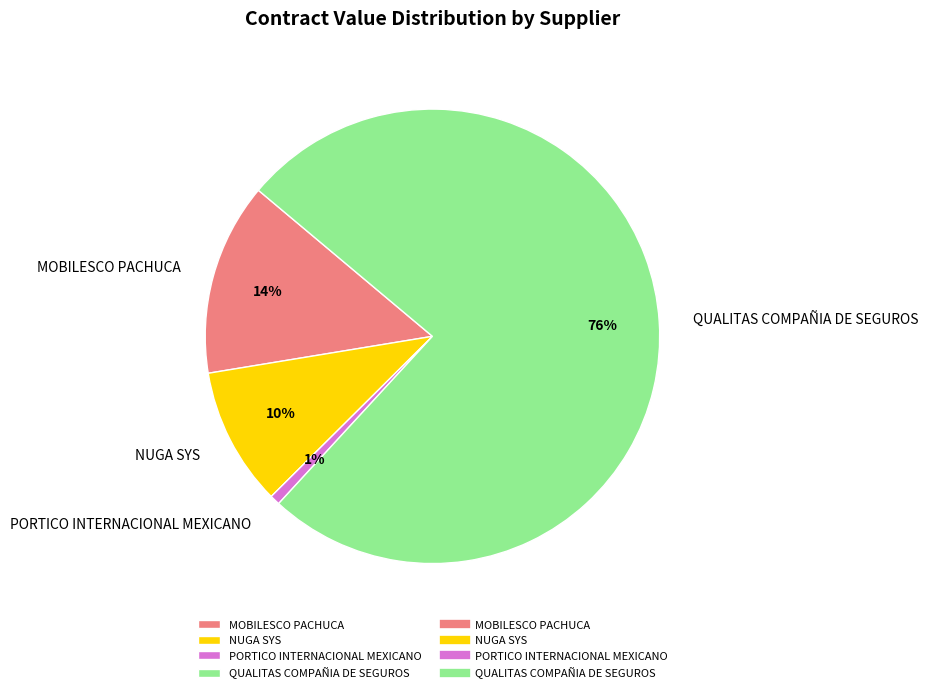

Is the sum of NUGA SYS and QUALITAS COMPAÑIA DE SEGUROS greater than half?

Yes